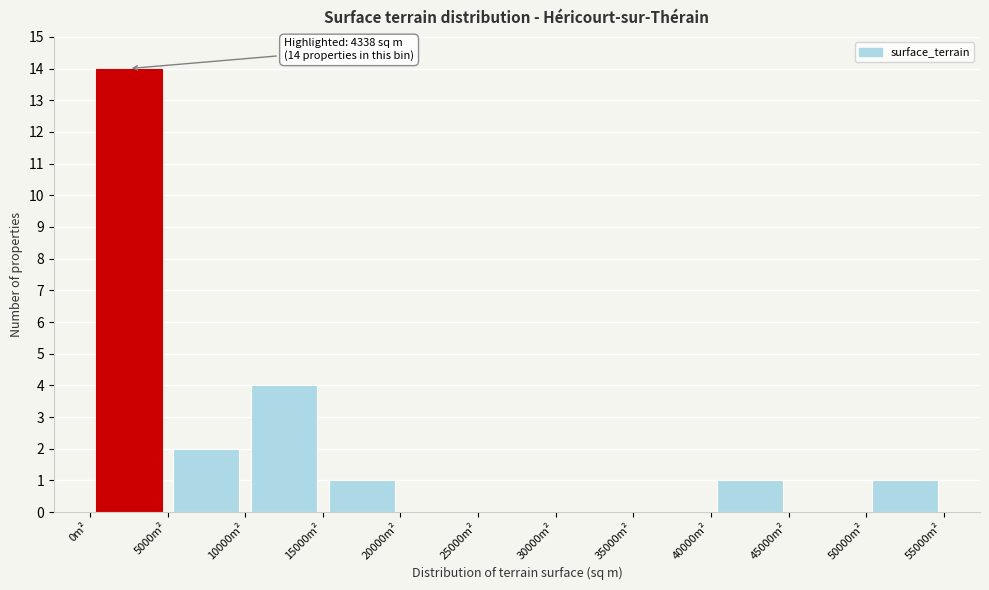

Over which range of the x-axis is the bar tallest?

0 to 5000